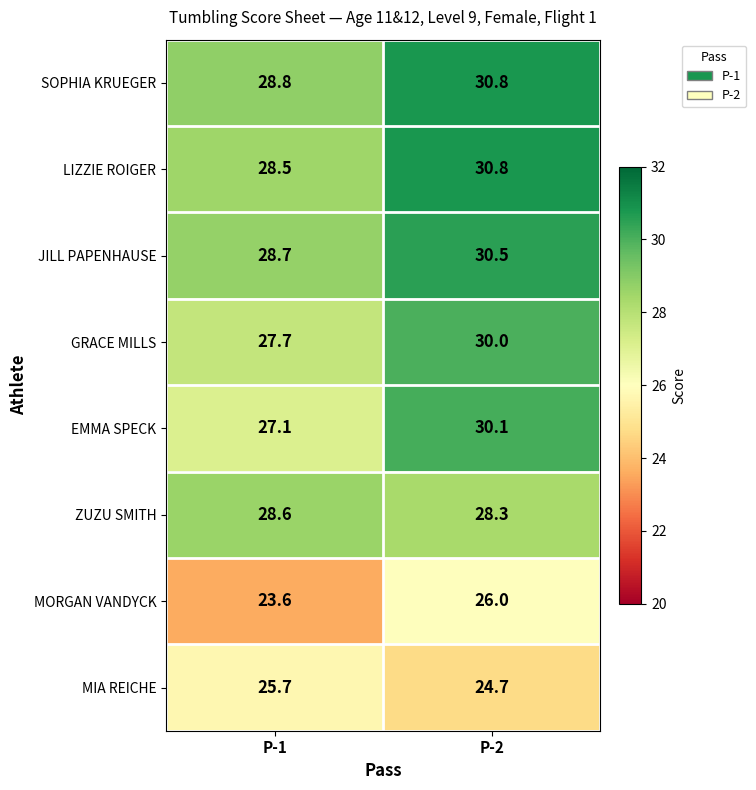

Which series changed the most between P-1 and P-2?

EMMA SPECK